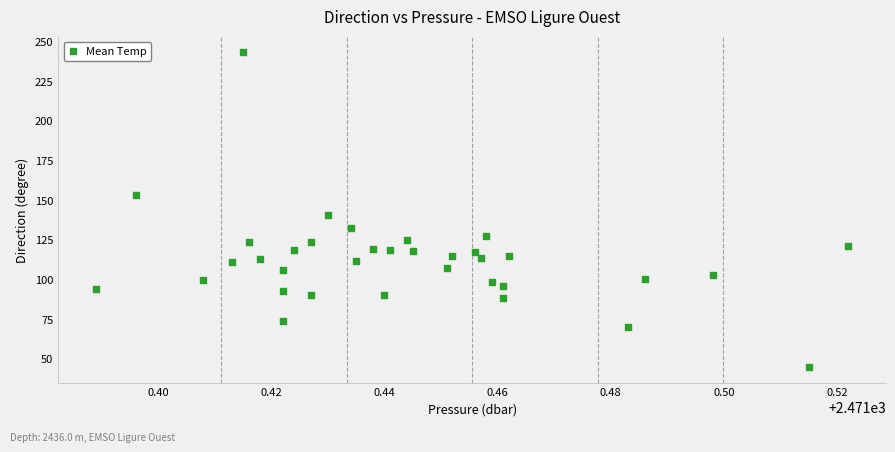

What is the range of Y values (max minus min)?

198.4